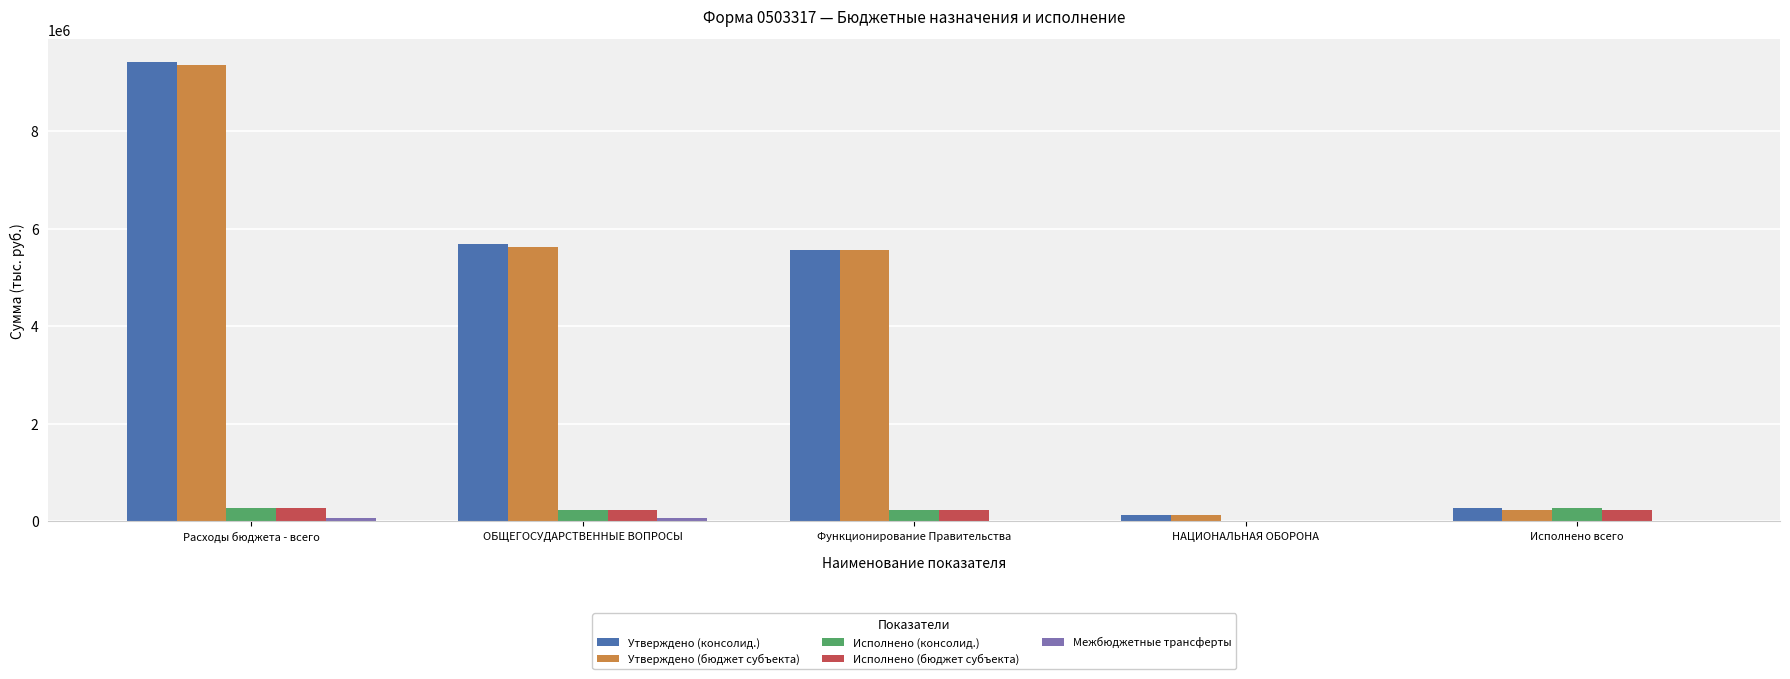

What is the difference between the Утверждено (бюджет субъекта) values at ОБЩЕГОСУДАРСТВЕННЫЕ ВОПРОСЫ and Расходы бюджета - всего?

3720400.0